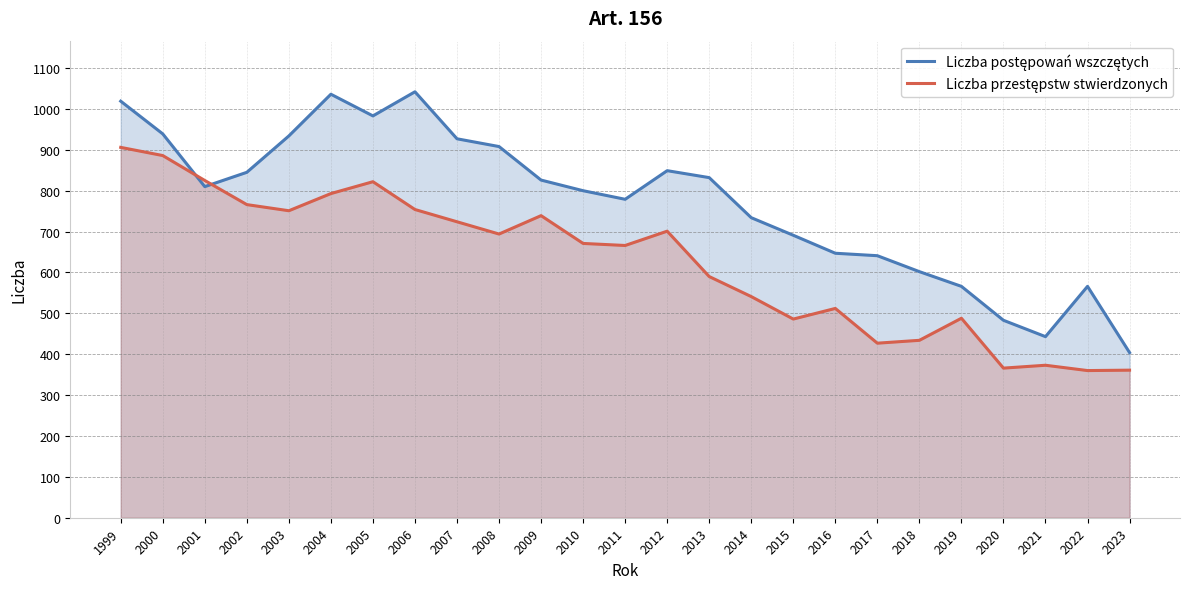

How many values in the Liczba postępowań wszczętych series exceed 810?

12